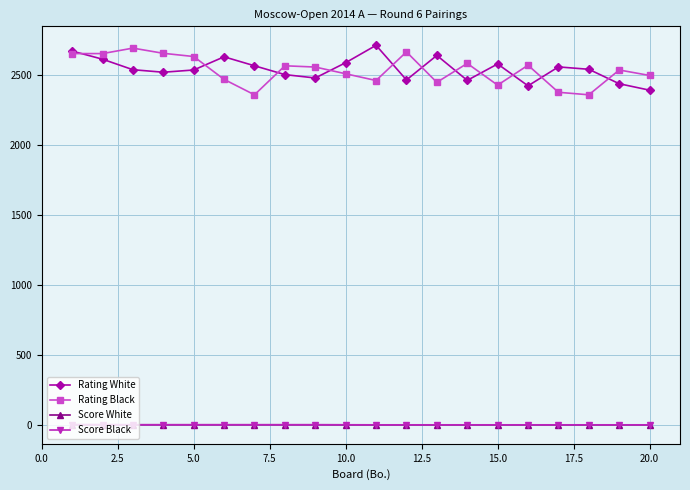

What is the greatest value displayed?

2710.0